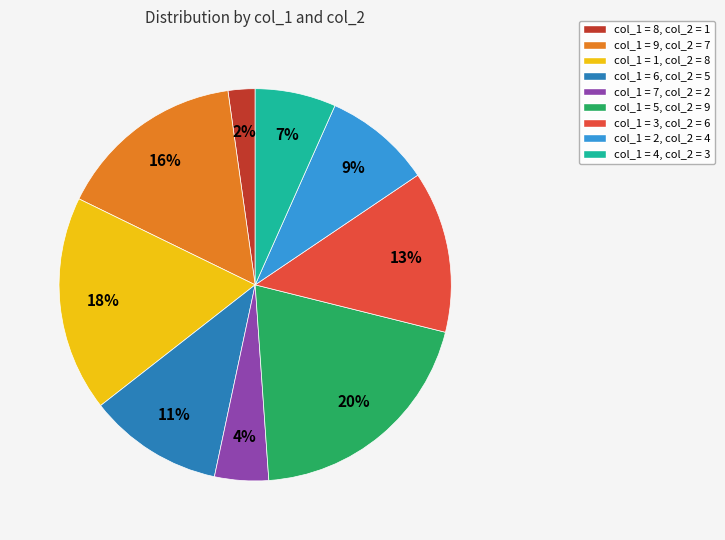

Is there any slice that represents more than half of the pie?

No